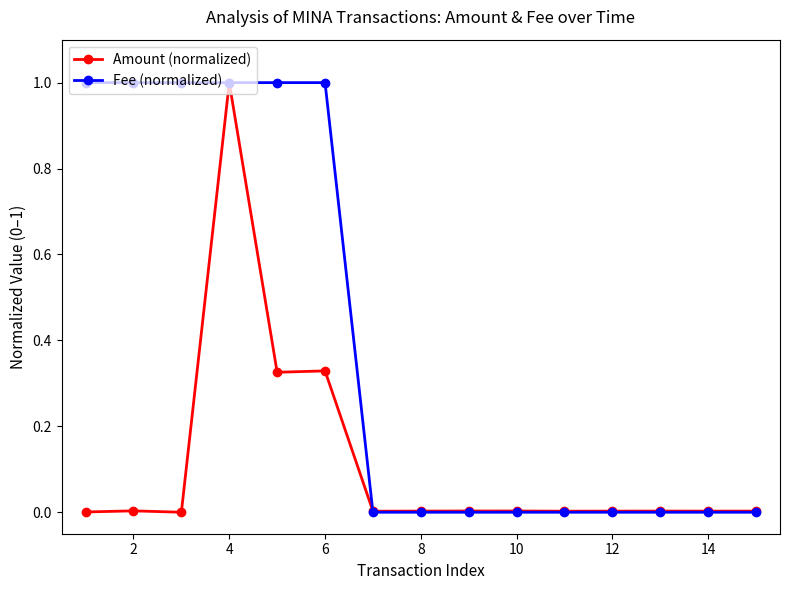

What is the difference between the second highest and minimum values in the Fee (normalized) series?

1.0